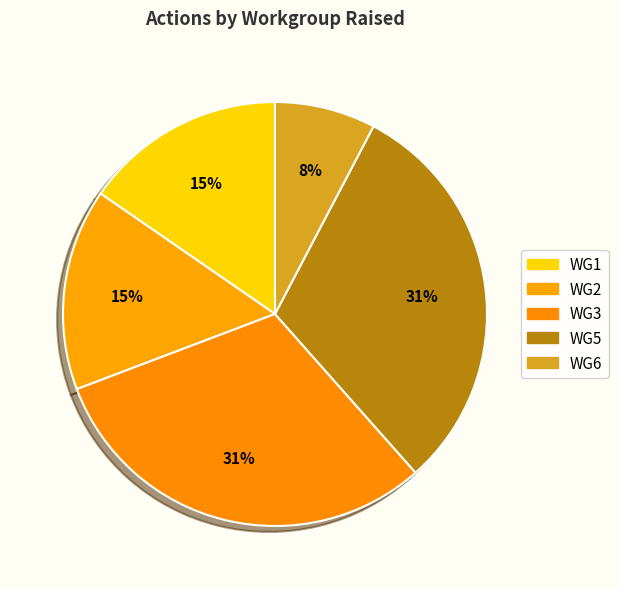

Is it true that WG6 is 37% of the pie?

False